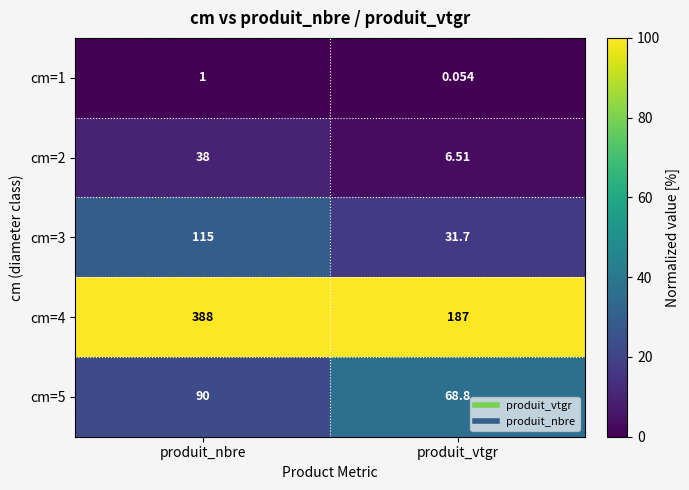

At how many categories does at least one series exceed 71?

2